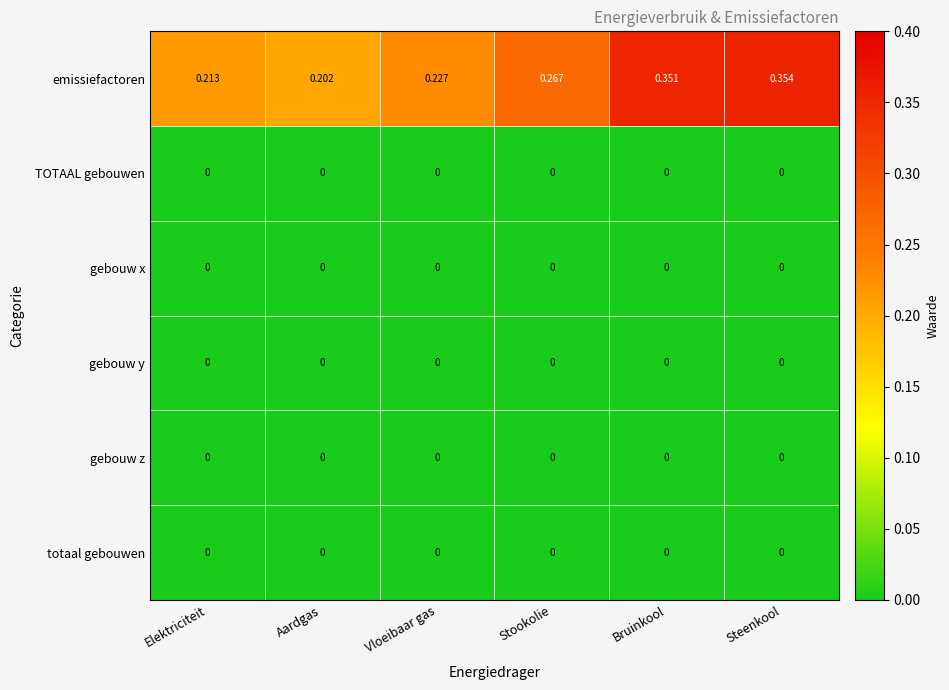

Which series has the largest total across all categories?

emissiefactoren